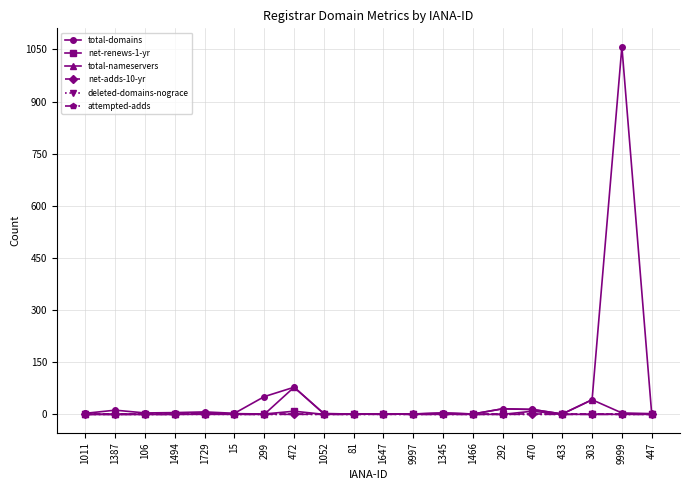

What is the label of the 19th point from the left?

9999